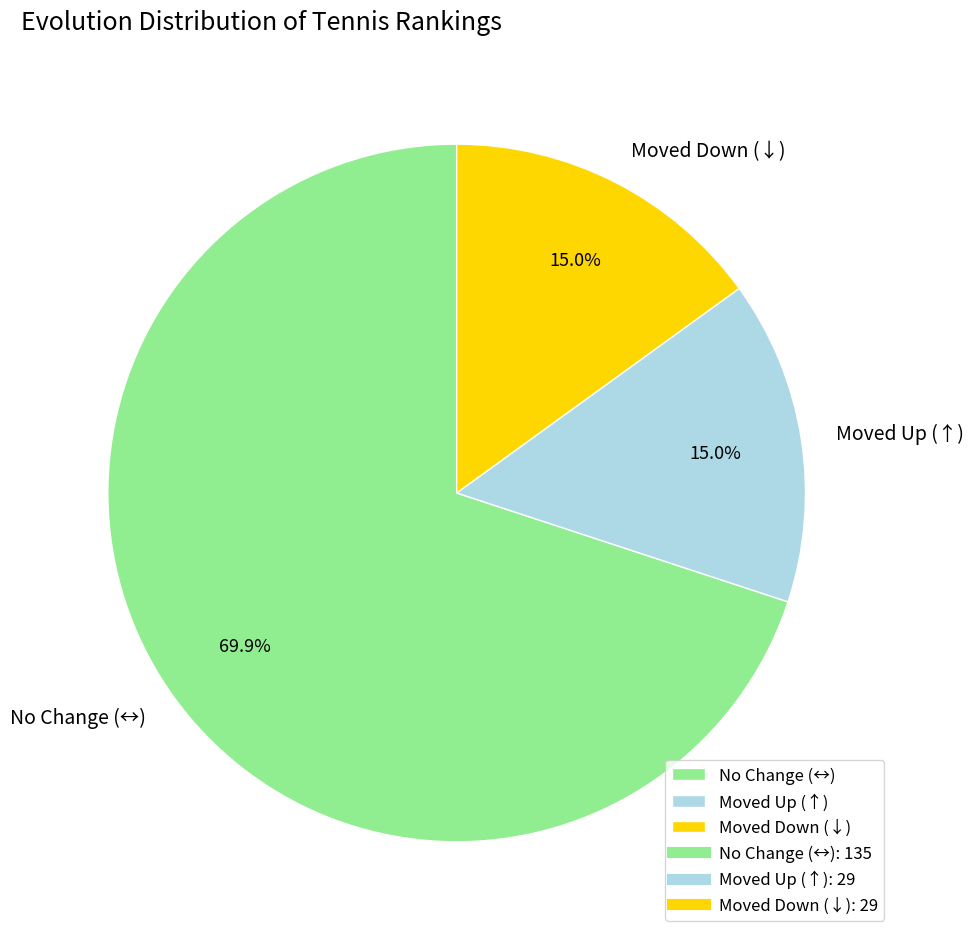

Is the sum of Moved Down (↓) and No Change (↔) greater than half?

Yes